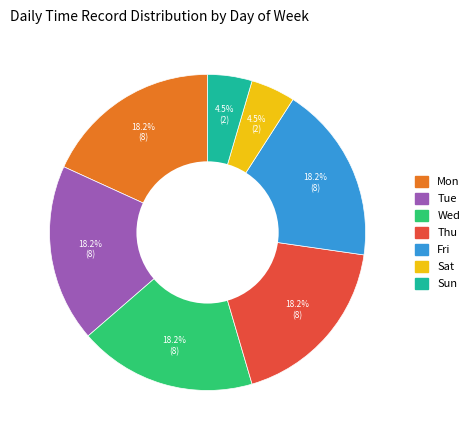

Does Fri account for over 50% of the chart?

No